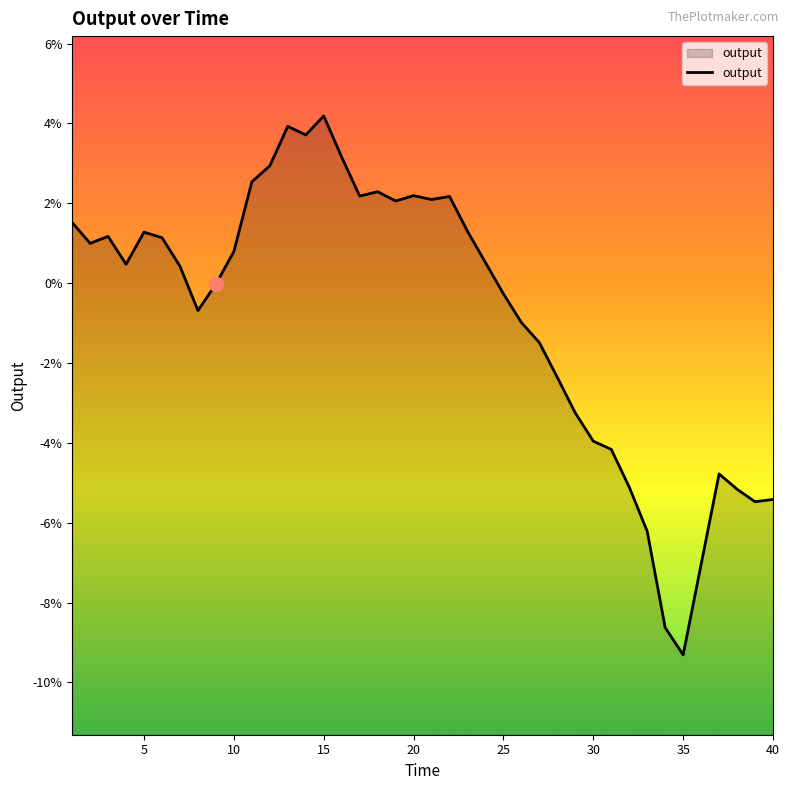

Does the chart have visible grid lines?

No